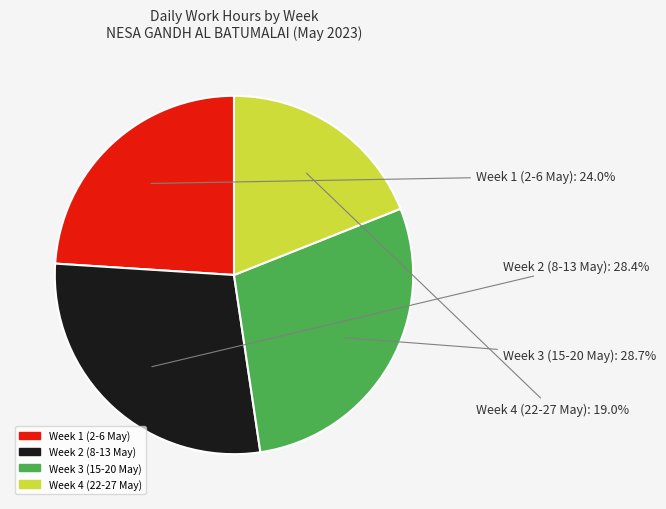

Is there any slice that represents more than half of the pie?

No